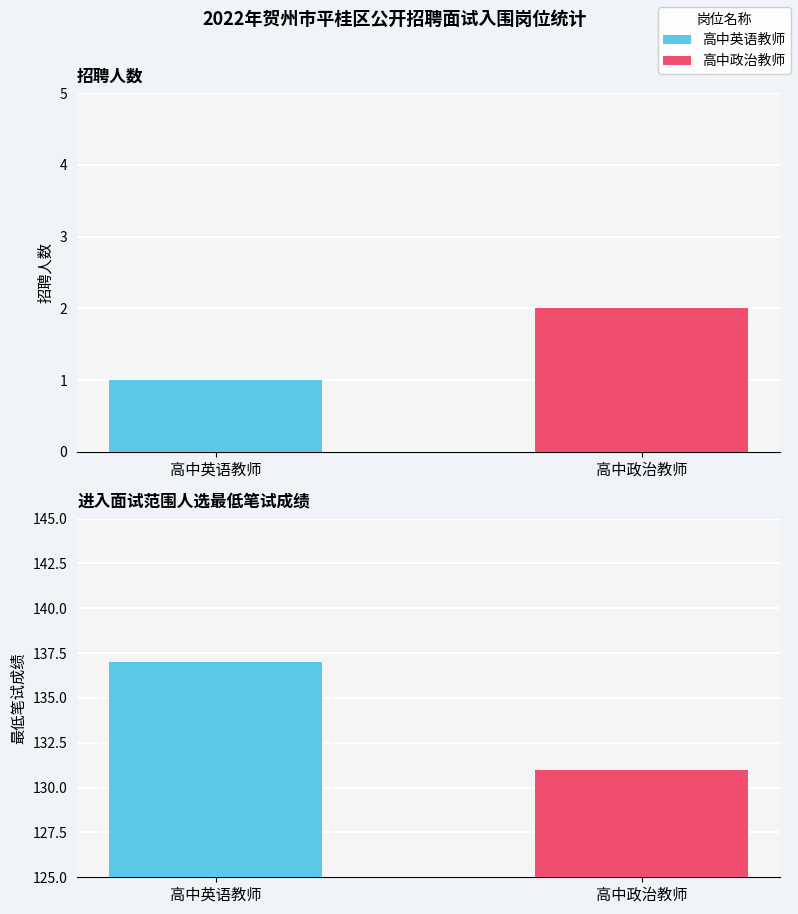

What is the label of the 2nd bar from the right?

高中英语教师